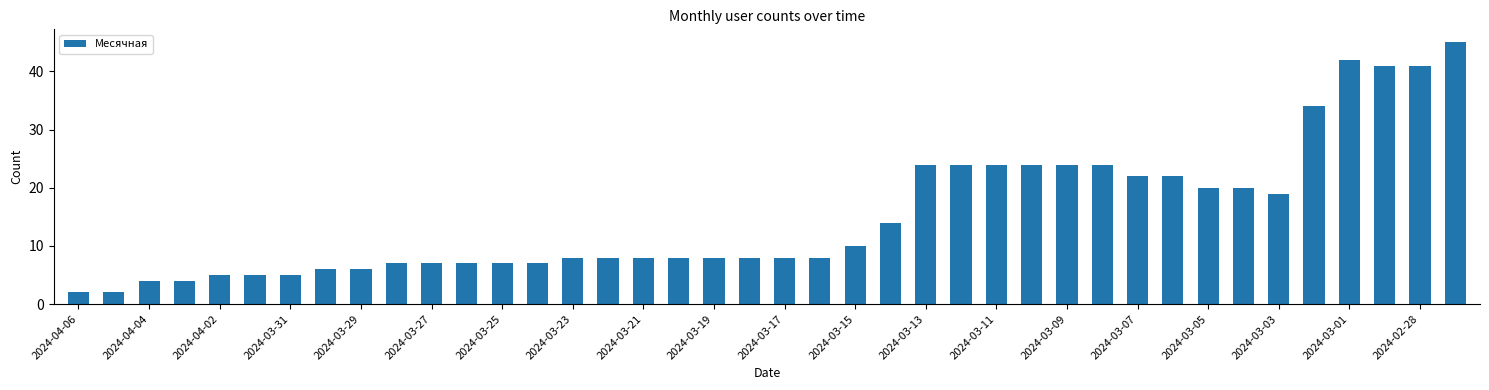

What is the maximum value shown in the chart?

45